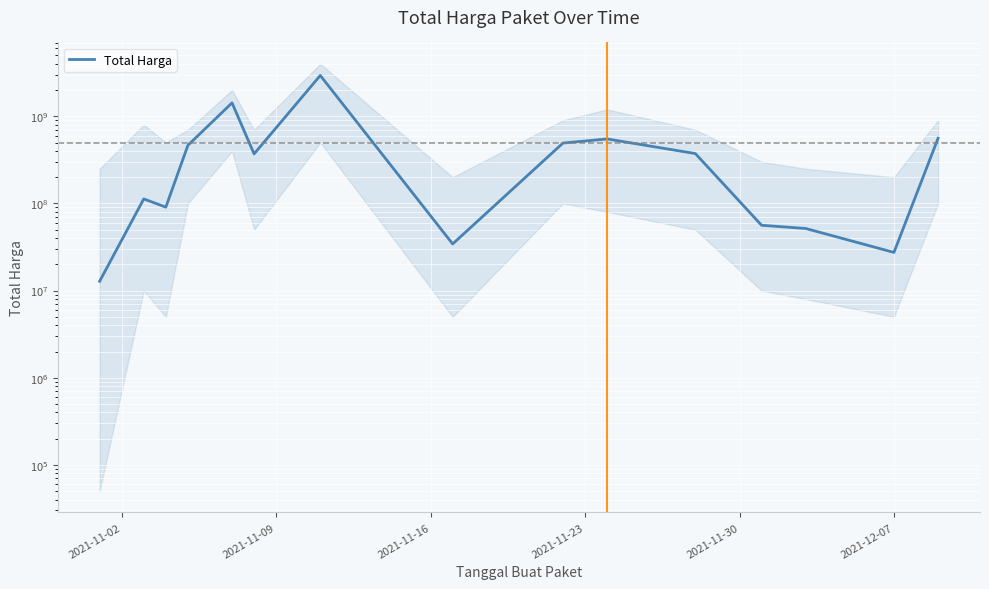

Reading left to right, what are all the values shown in this chart?

12787500	112641270	90672075	464002100	1425867900	370166800	2939363240	34292000	493000000	549334900	373404000	56152800	51601000	27412000	559971000